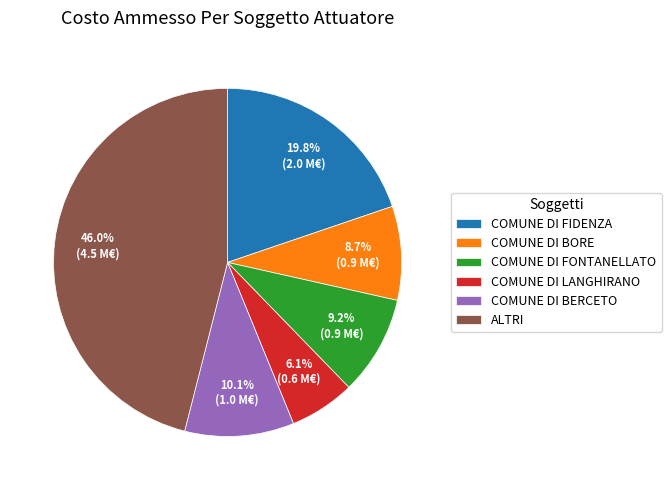

True or false: COMUNE DI BERCETO accounts for 10% of the total.

True